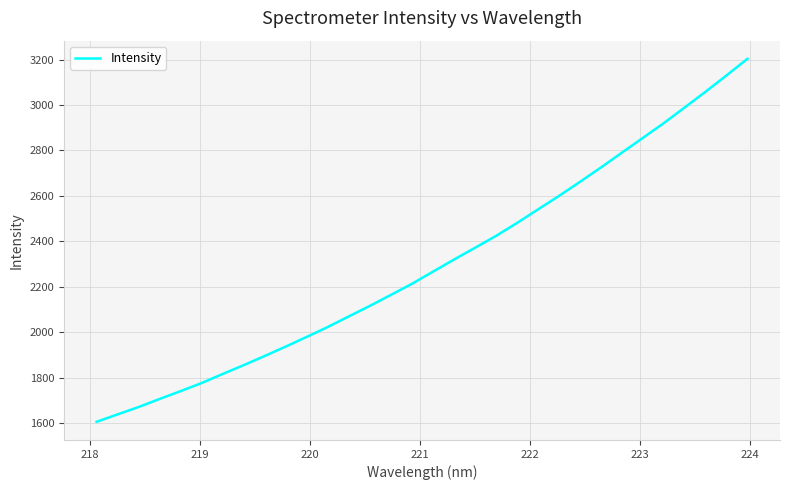

What is the maximum value shown in the chart?

3203.3